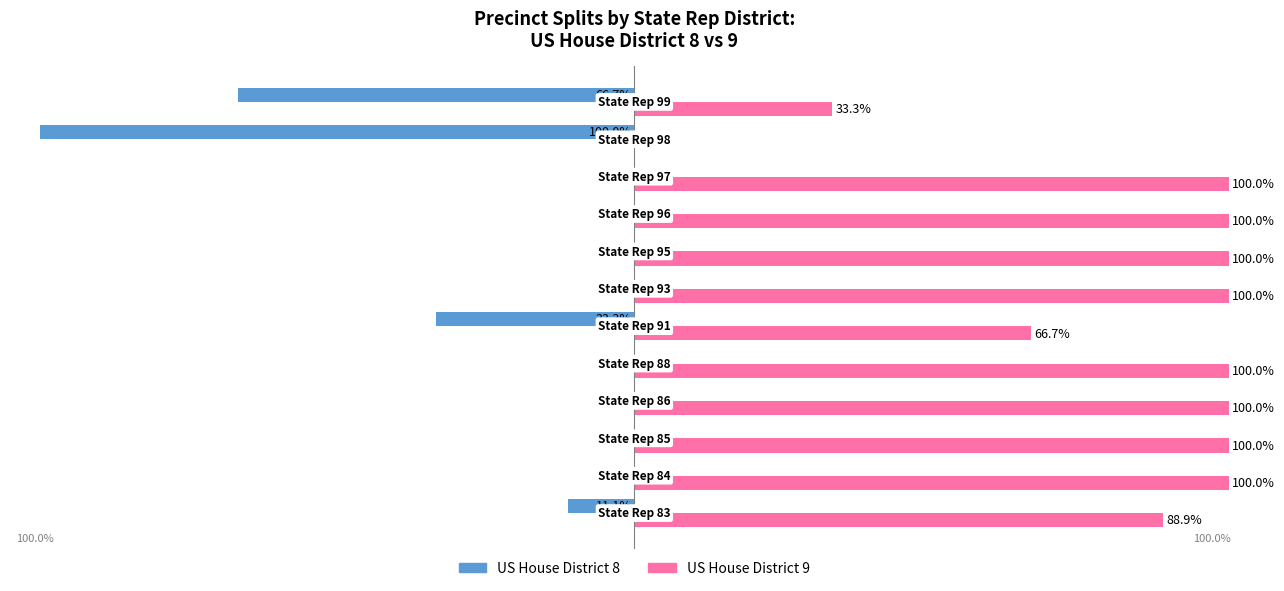

Which series has the largest total across all categories?

US House District 9